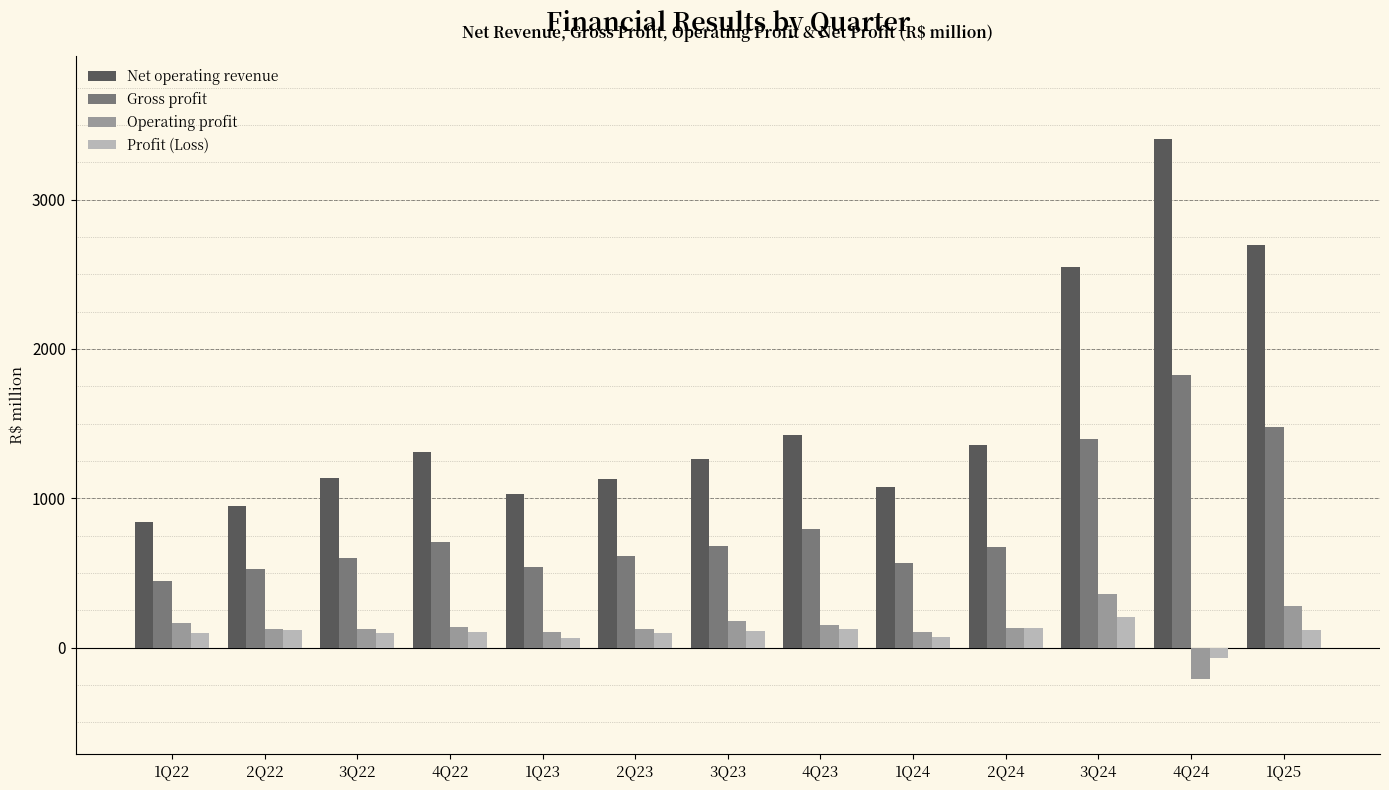

What is the difference between the Profit (Loss) values at 1Q23 and 3Q23?

50.3